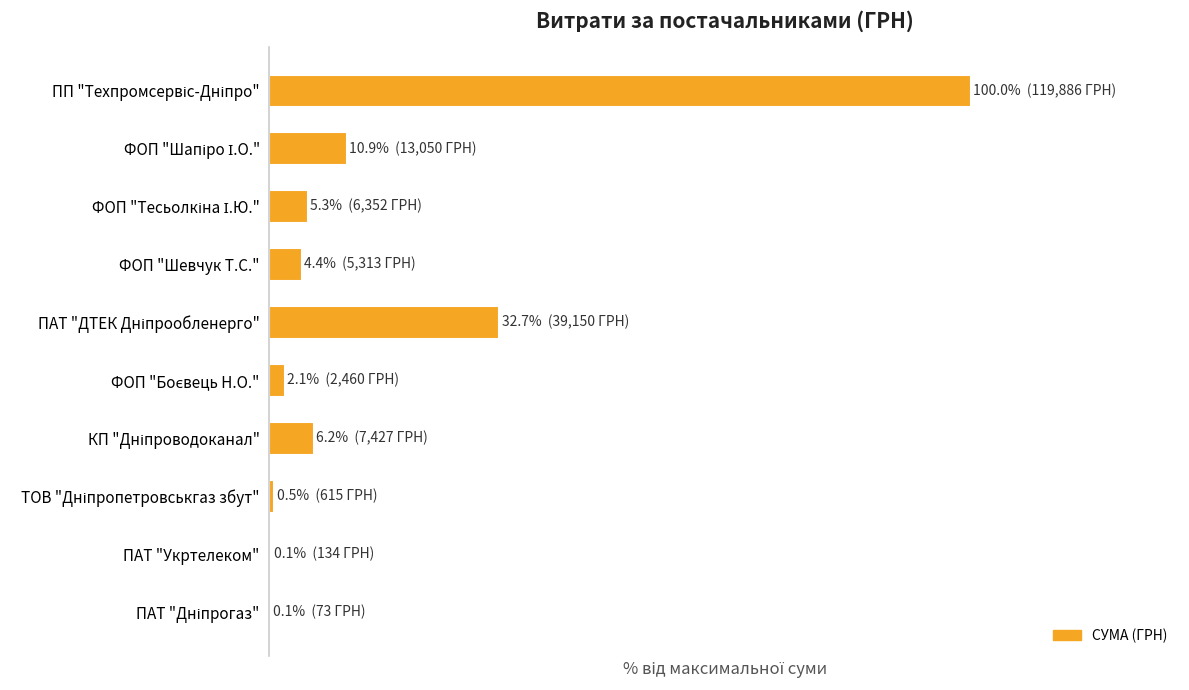

Are the bars horizontal?

Yes